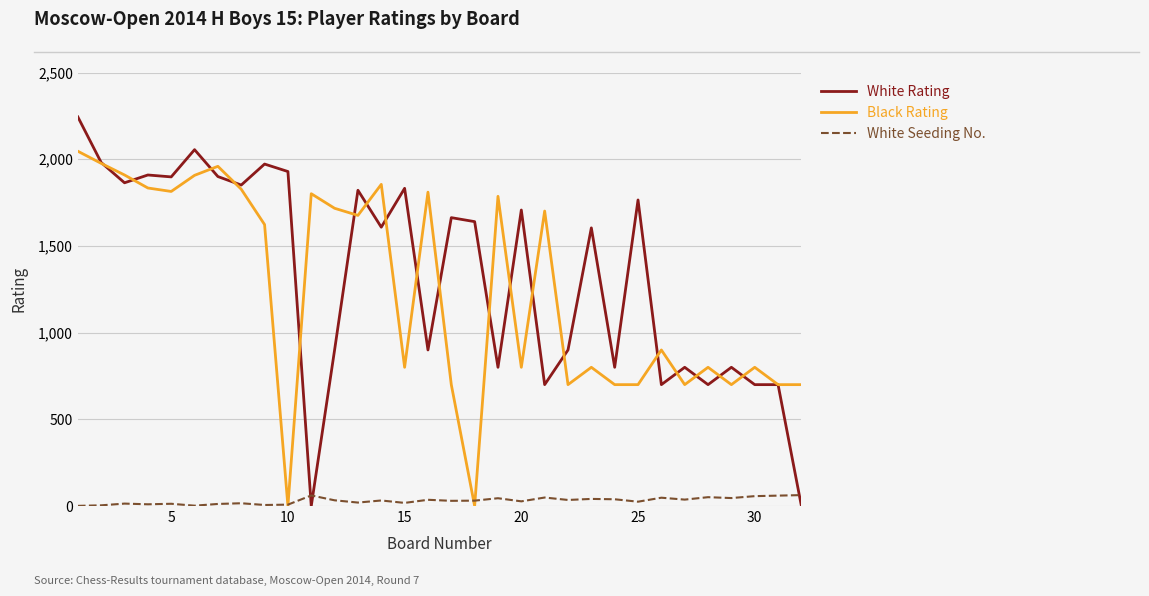

What is the difference between the second highest and second lowest values in the White Rating series?

2055